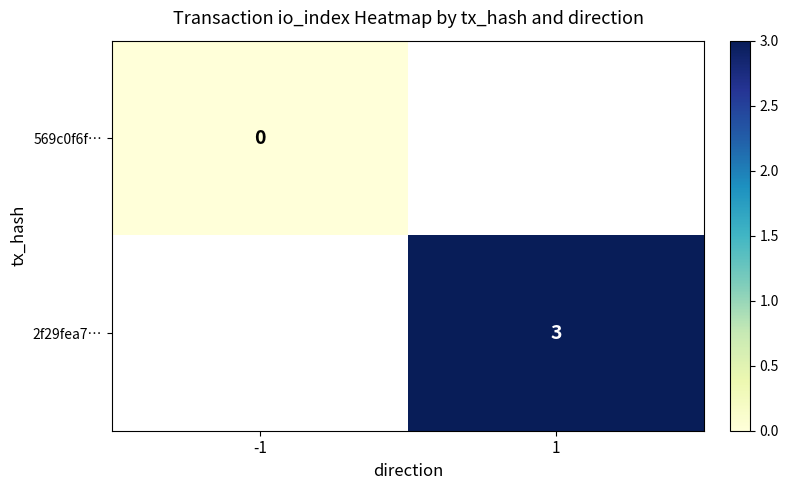

Is the value of 2f29fea7… at 1 greater than the value of 569c0f6f… at -1?

Yes